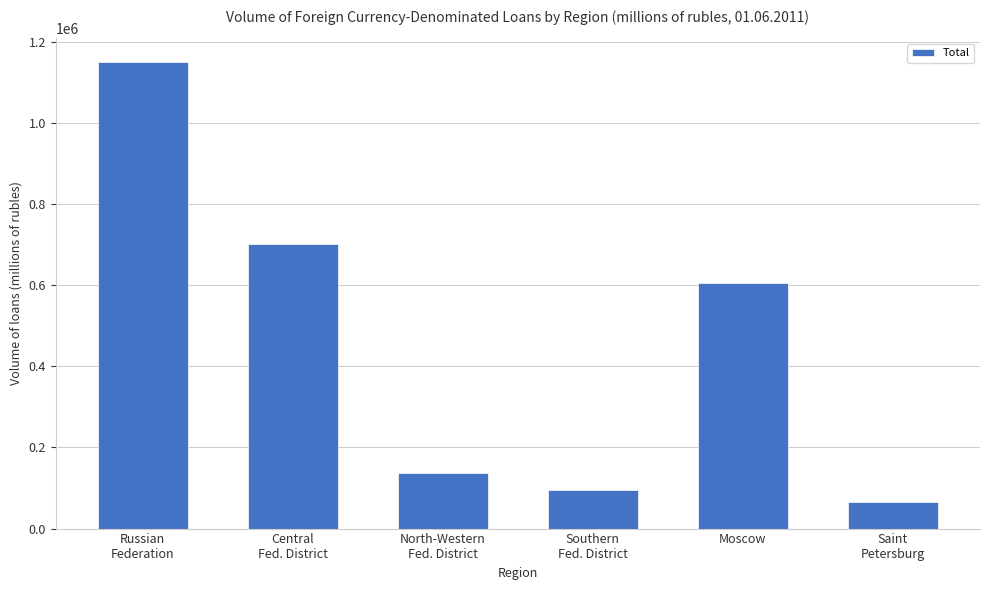

List the labels in order of value, smallest first.

Saint
Petersburg, Southern
Fed. District, North-Western
Fed. District, Moscow, Central
Fed. District, Russian
Federation